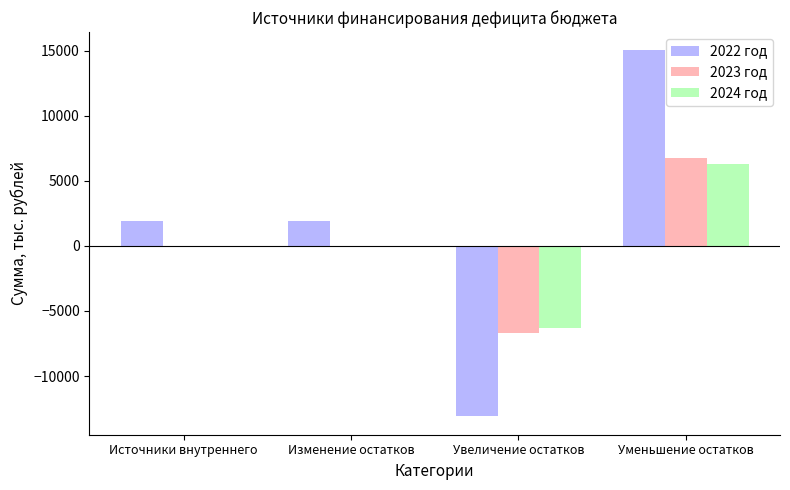

Which series has the largest total across all categories?

2022 год